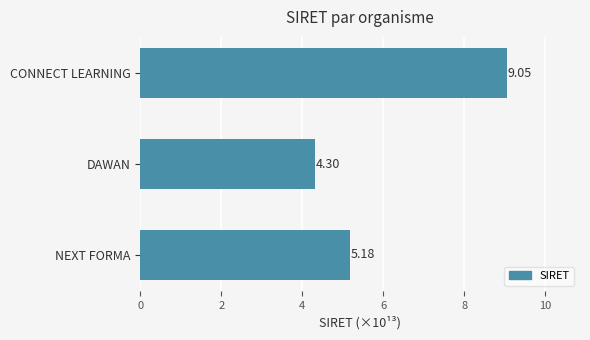

Are the bars horizontal?

Yes